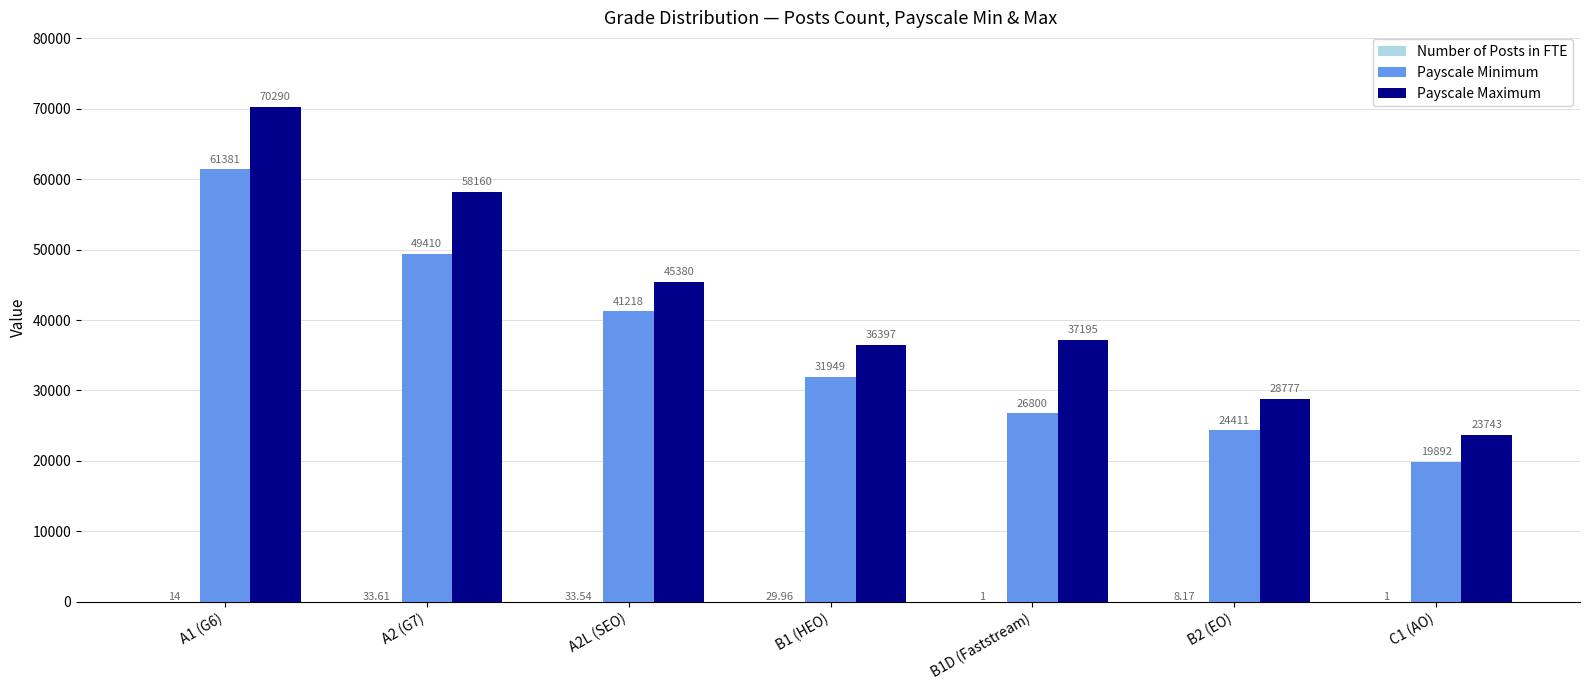

Which series has the largest total across all categories?

Payscale Maximum